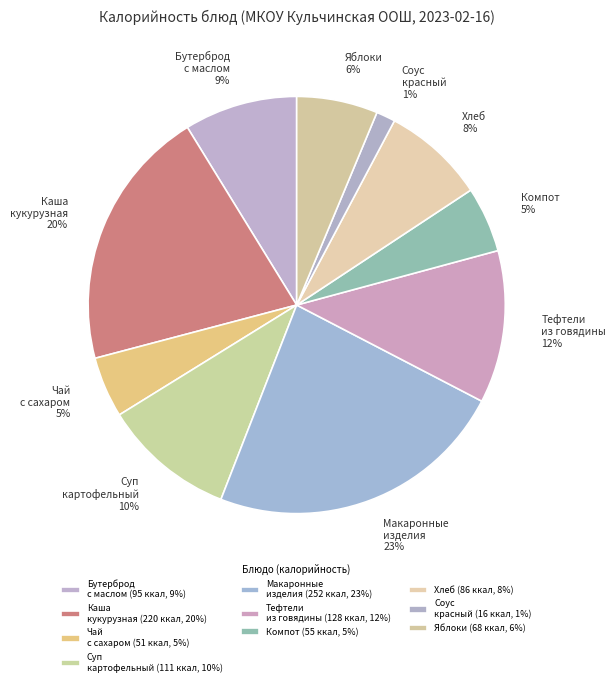

How many slices are in this pie chart?

10